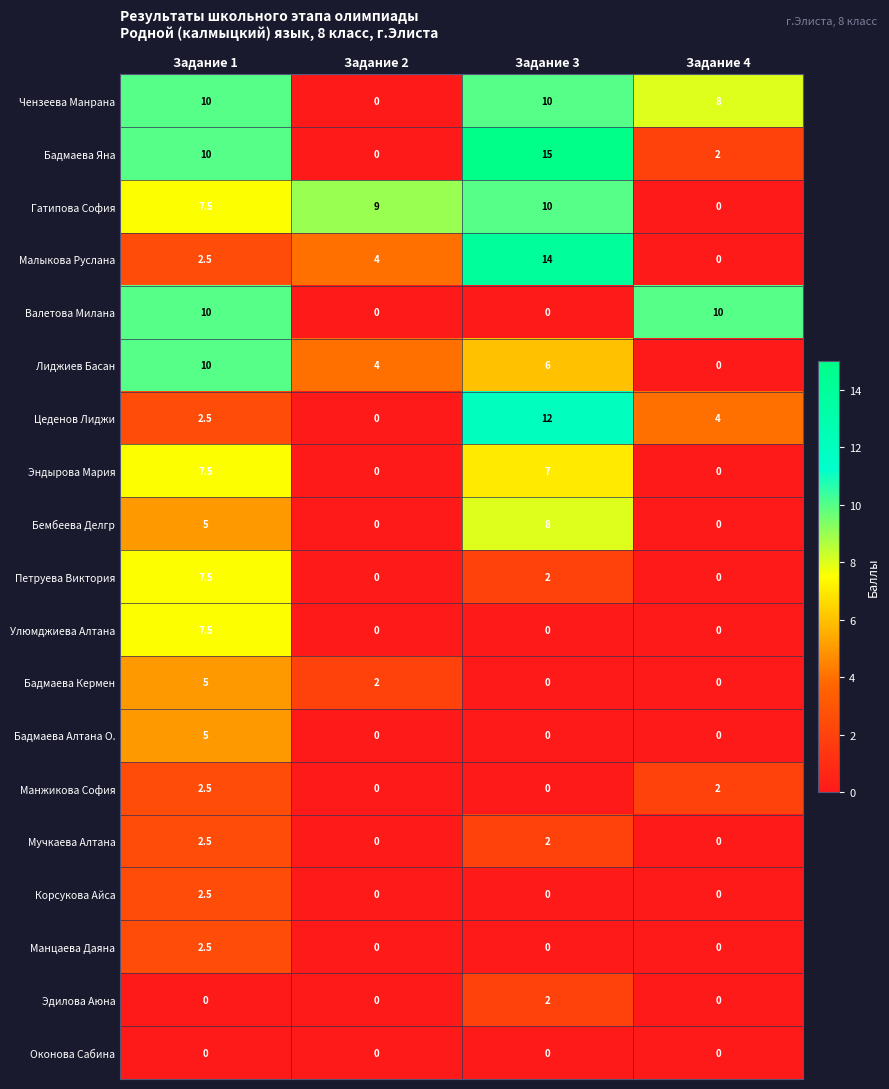

What is the difference between the maximum and minimum values in the Бадмаева Яна series?

15.0